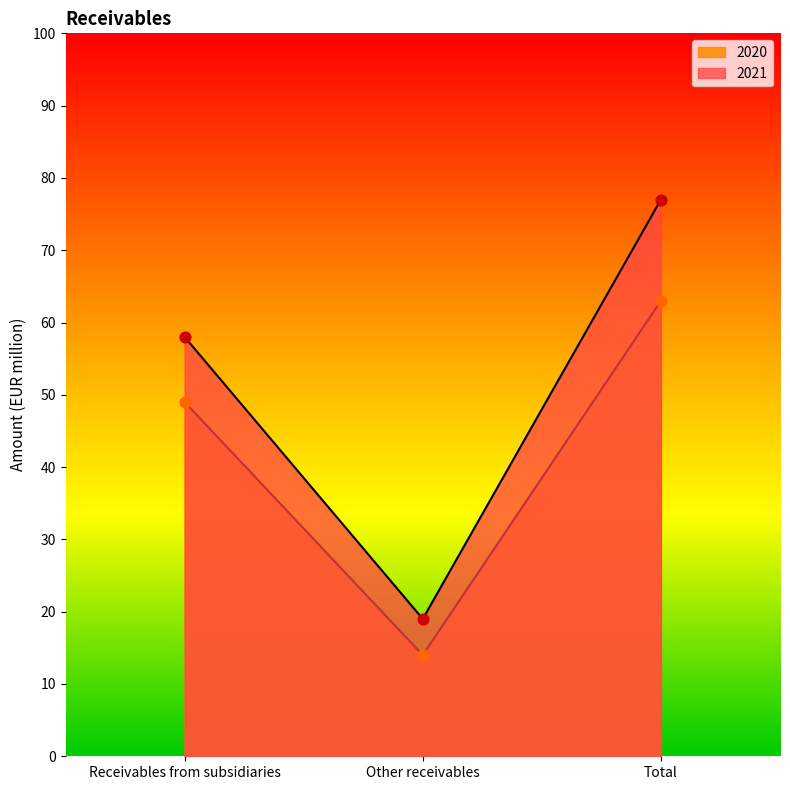

What are all the series names shown in the legend?

2021, 2020